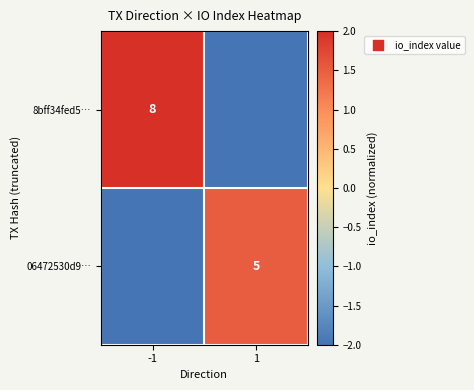

Is it true that 06472530d9… equals 5 at 1?

True